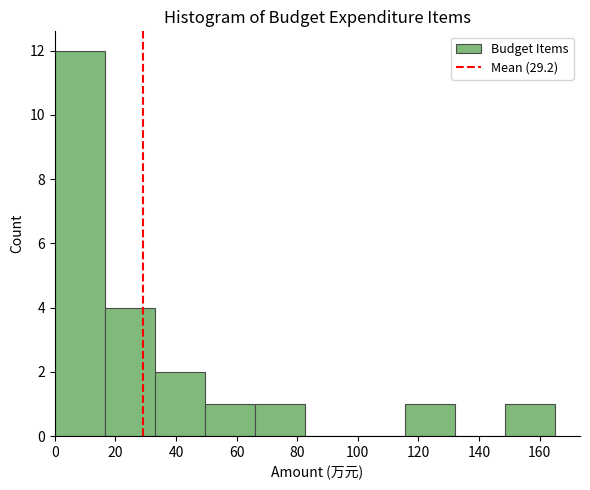

What is the height of the bar covering 66 to 82 on the x-axis? Neither the bar edges nor the heights are printed on the chart, so give them approximately, as read against the axes.

1